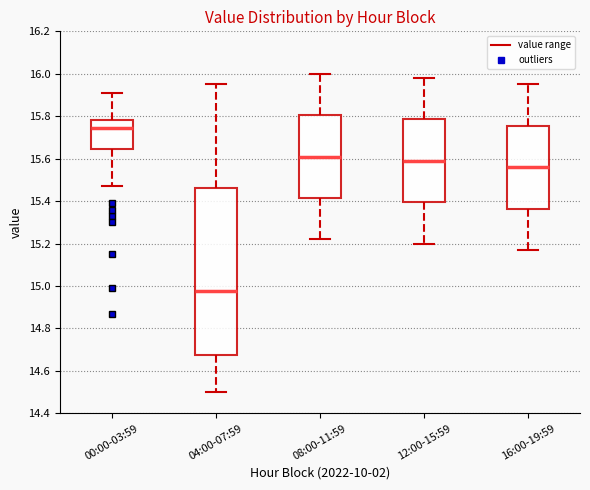

Reading left to right, read every box against the y-axis: the position of its median line, the range the box covers, and the ends of its whiskers. The values are not printed on the chart, so give them approximately, as read against the axis.

00:00-03:59: median 15.74, box 15.64 to 15.78, whiskers 15.48 to 15.92
04:00-07:59: median 14.98, box 14.68 to 15.46, whiskers 14.50 to 15.96
08:00-11:59: median 15.62, box 15.42 to 15.80, whiskers 15.22 to 16.00
12:00-15:59: median 15.60, box 15.40 to 15.78, whiskers 15.20 to 15.98
16:00-19:59: median 15.56, box 15.36 to 15.76, whiskers 15.18 to 15.96